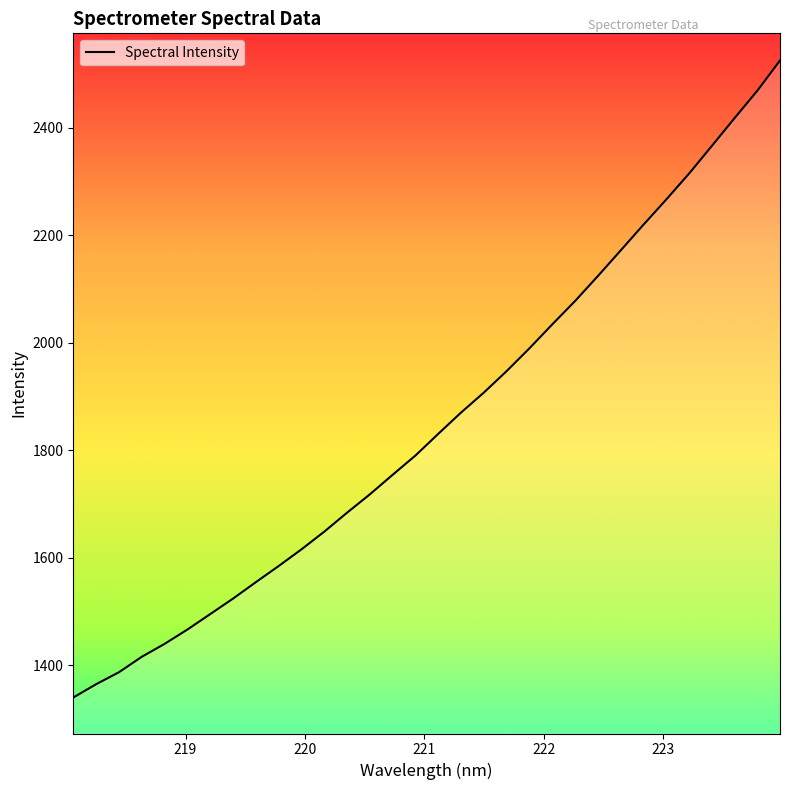

What is the difference between the maximum and minimum values?

1186.1